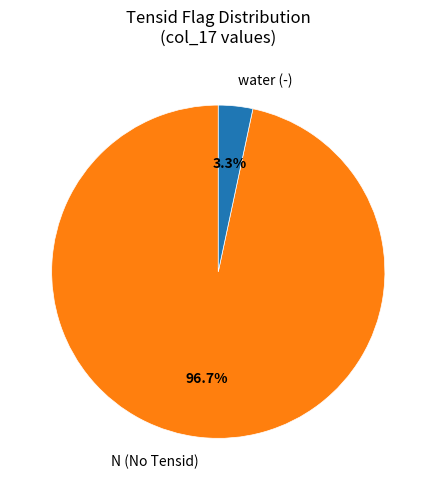

To the nearest percent, what is the difference between the largest and smallest slice percentages?

94%